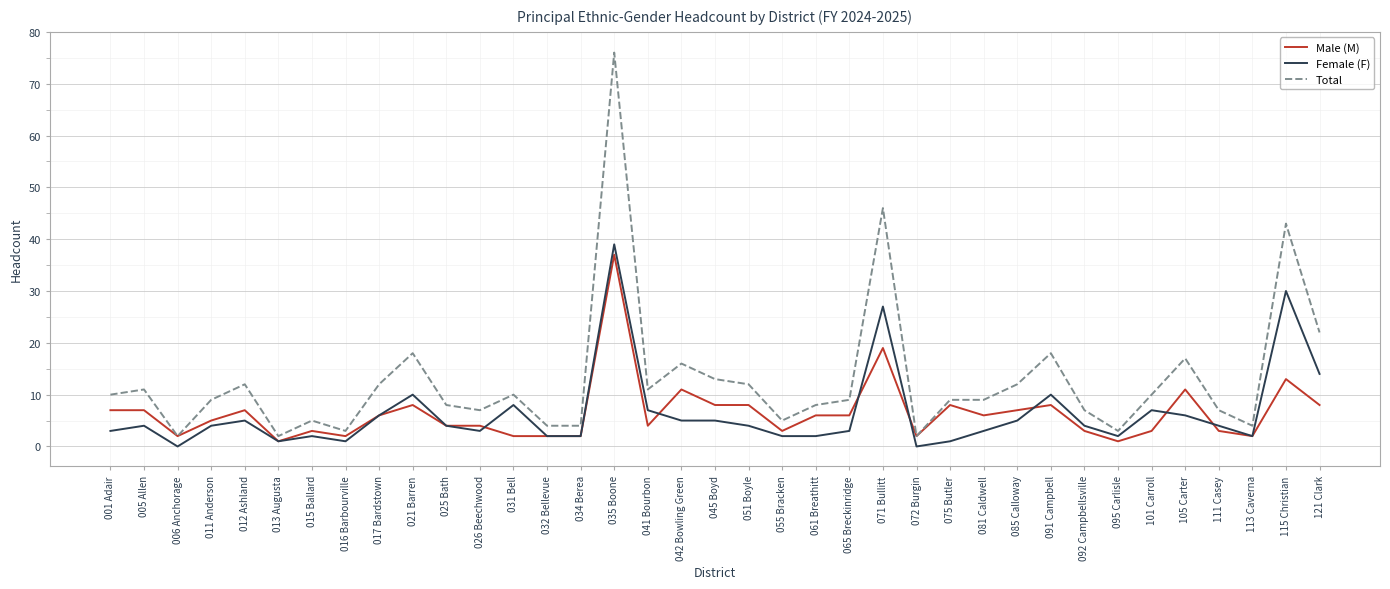

The value of Female (F) at 111 Casey is 4. True or false?

True